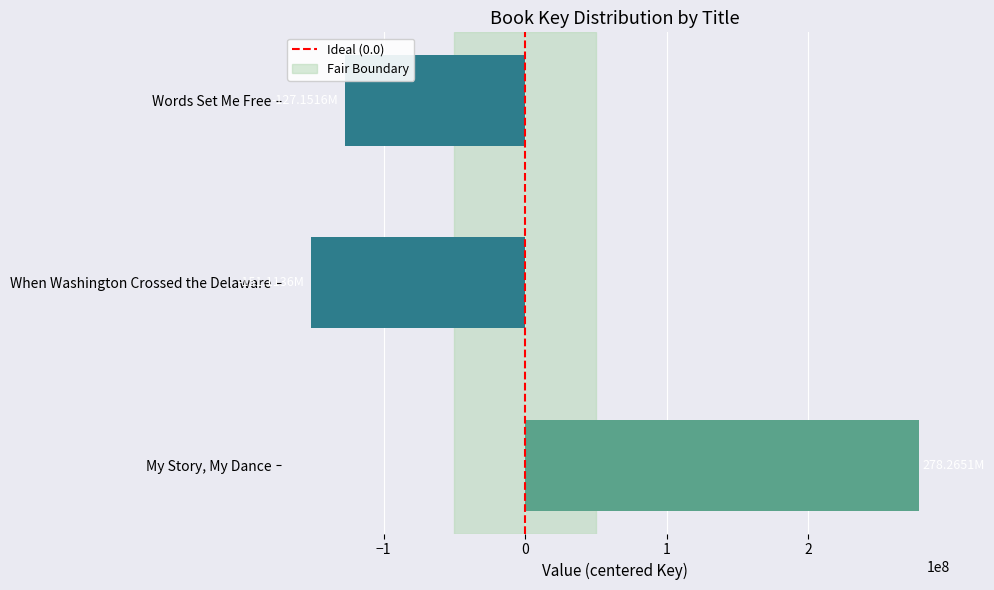

What is the maximum value shown in the chart?

278265137